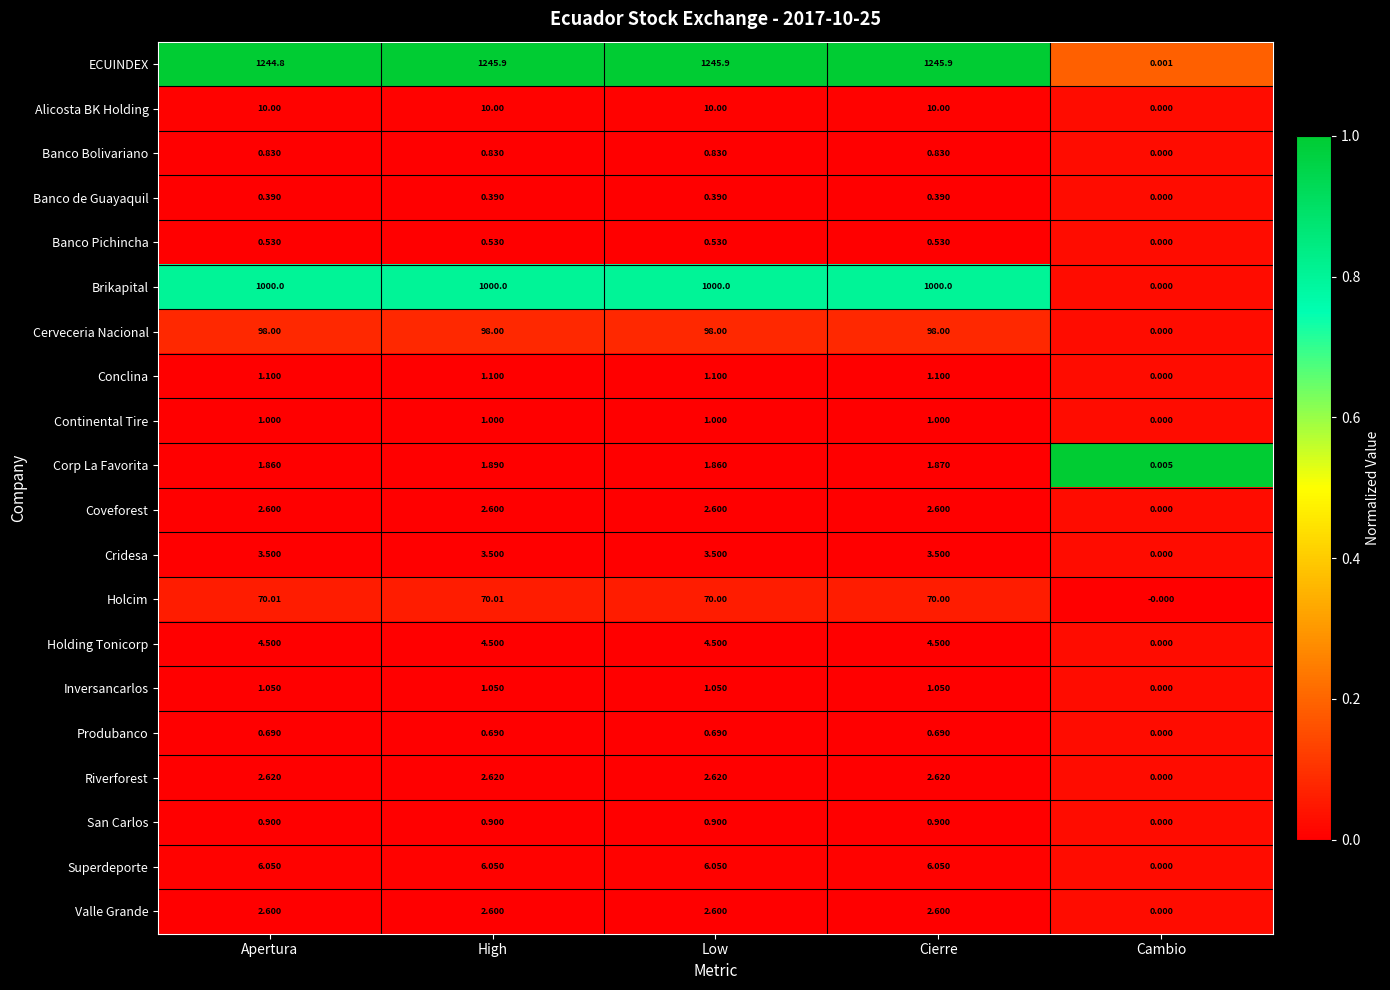

Between High and Cambio, which series saw the biggest shift?

ECUINDEX